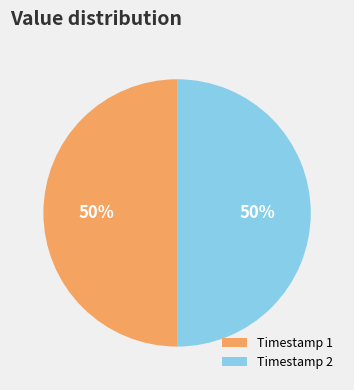

To the nearest percent, what percentage of the pie is Timestamp 2?

50%